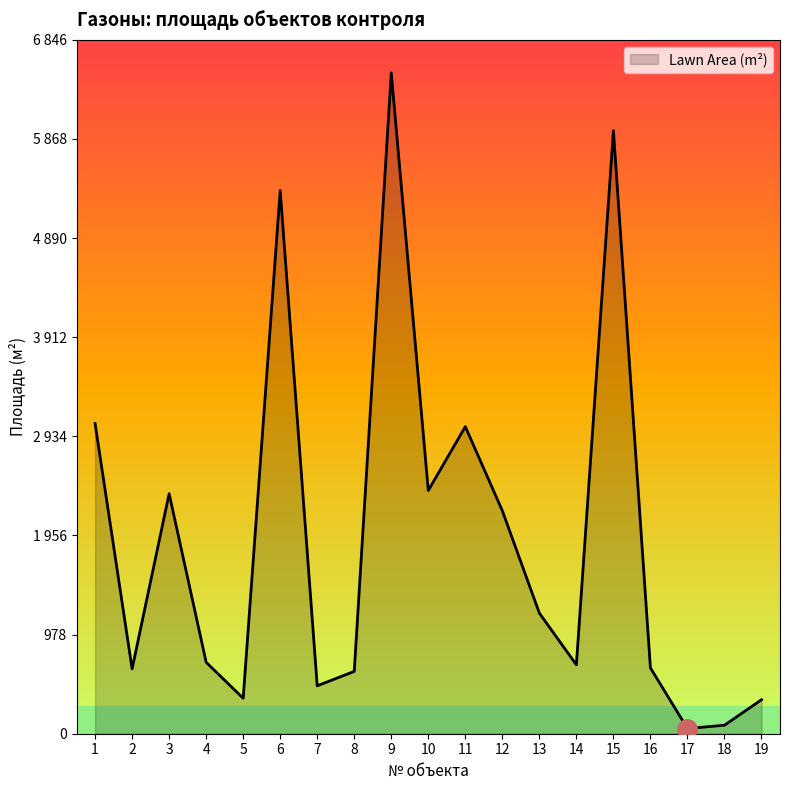

Reading left to right, list all the values displayed in this chart.

3060	640	2368	705	350	5360	473	615	6520	2400	3030	2200	1190	680	5950	650	51	84	335